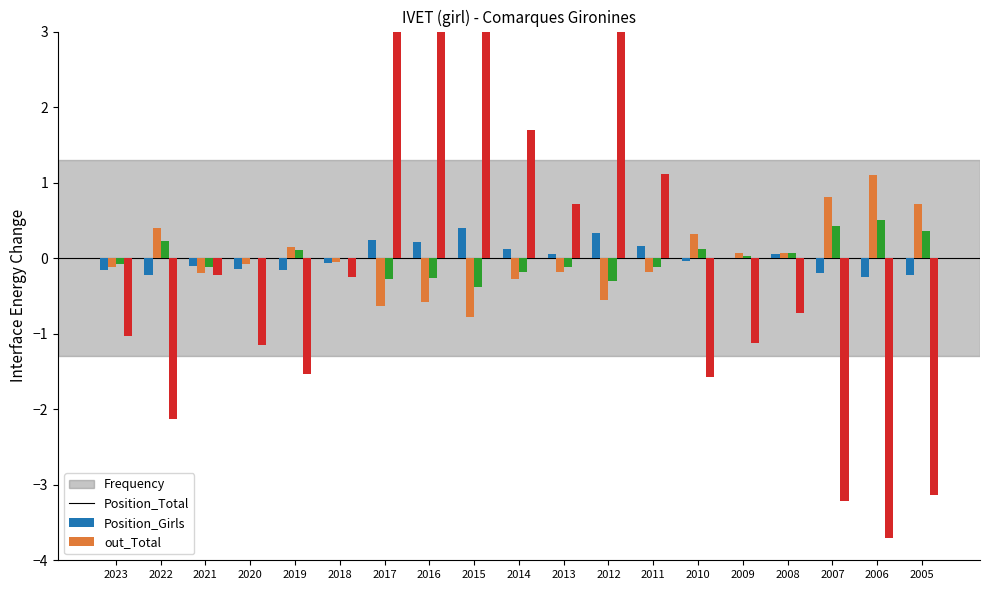

At which label does out_Total reach its minimum?

2006